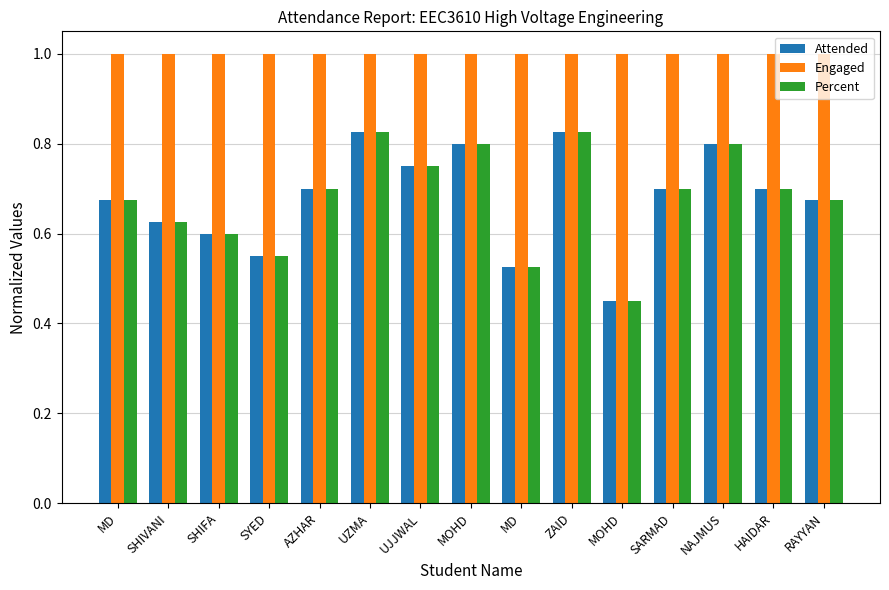

How many series are shown in this chart?

3